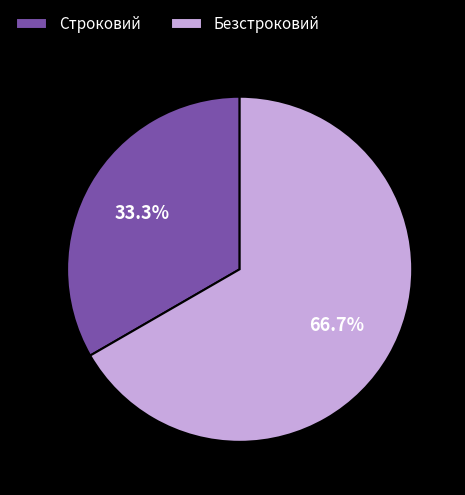

What is the largest slice in the pie chart?

Безстроковий